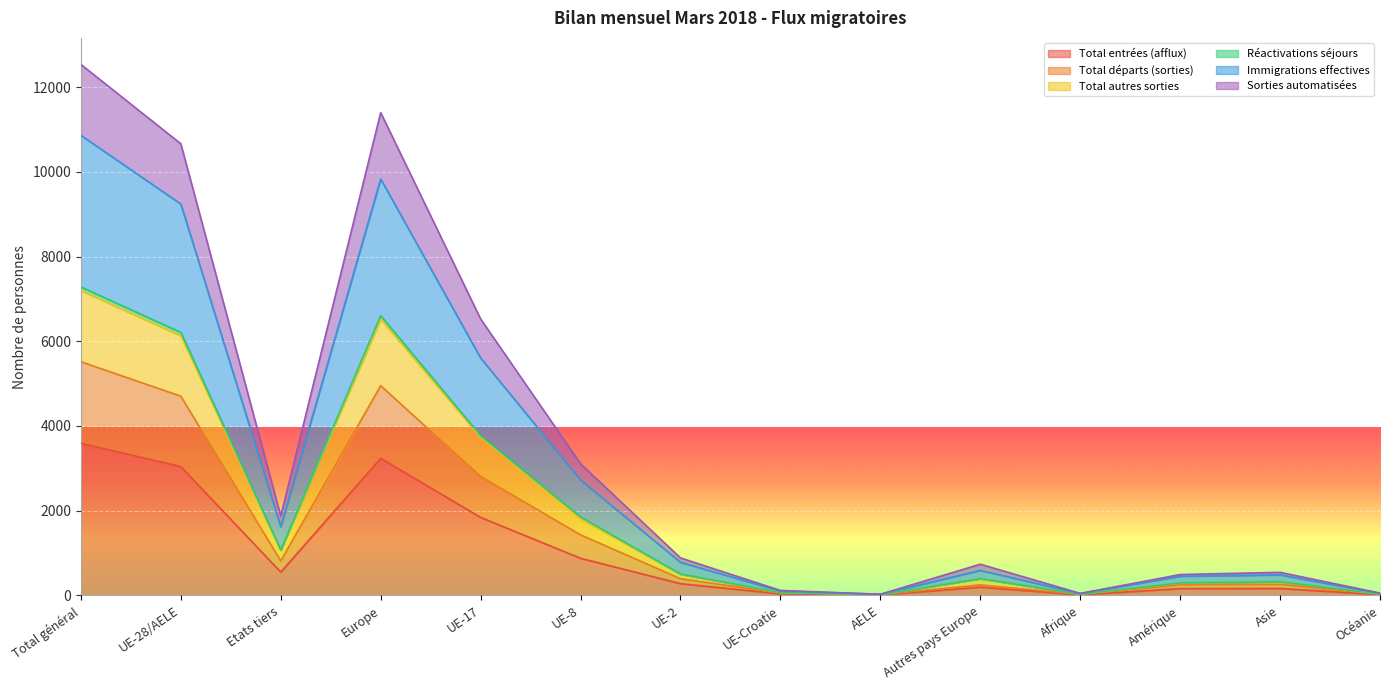

What is the minimum value shown in the chart?

9